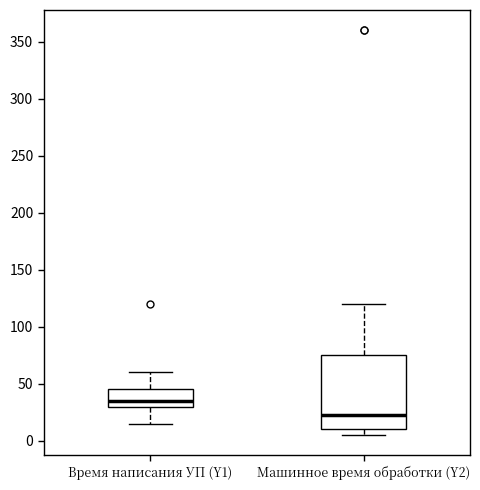

Where is the upper edge of the box for Машинное время обработки (Y2) on the y-axis? The values are not printed on the chart, so give them approximately, as read against the axis.

75